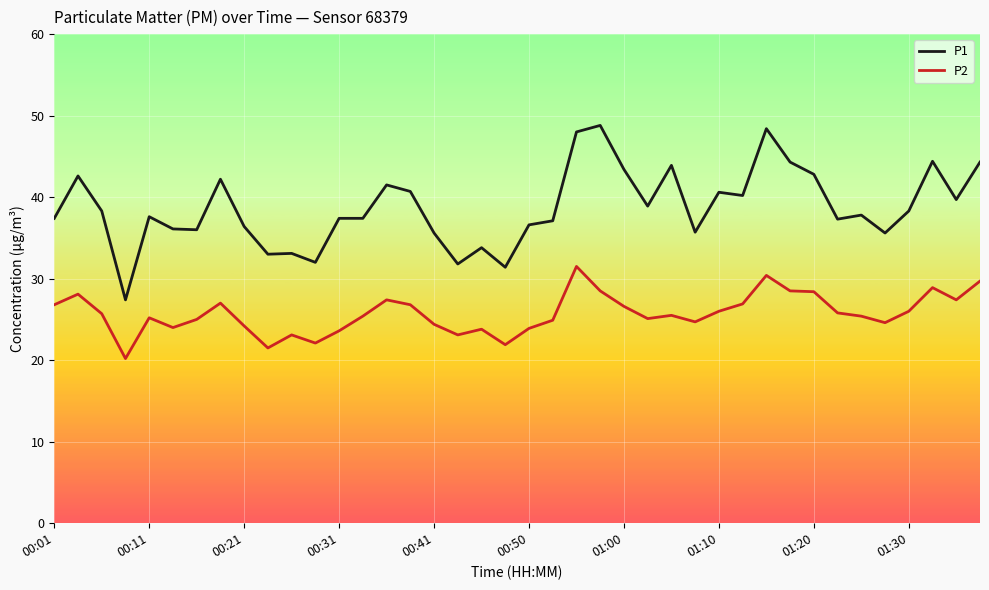

What is the maximum value shown in the chart?

48.8